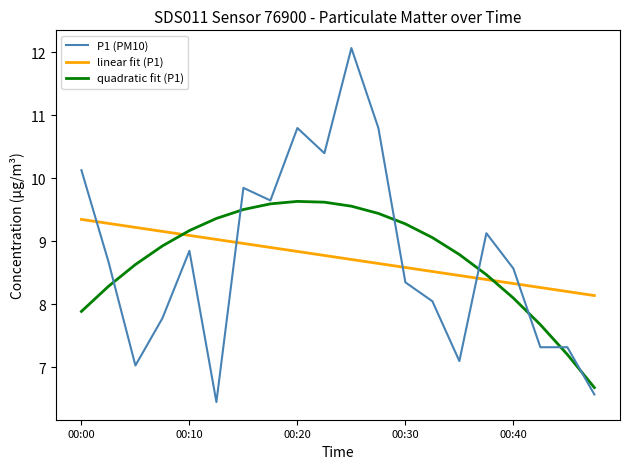

At how many categories does at least one series exceed 7?

20